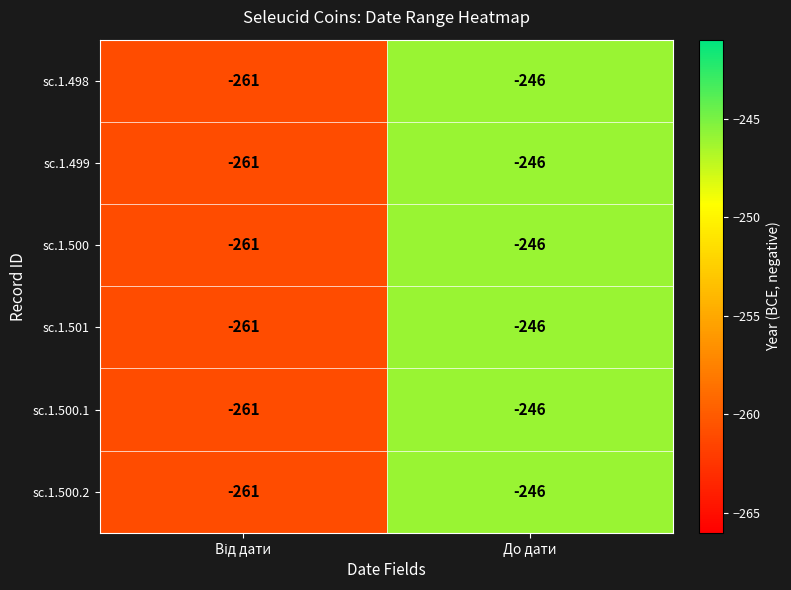

What is the total value across all series at До дати?

-1476